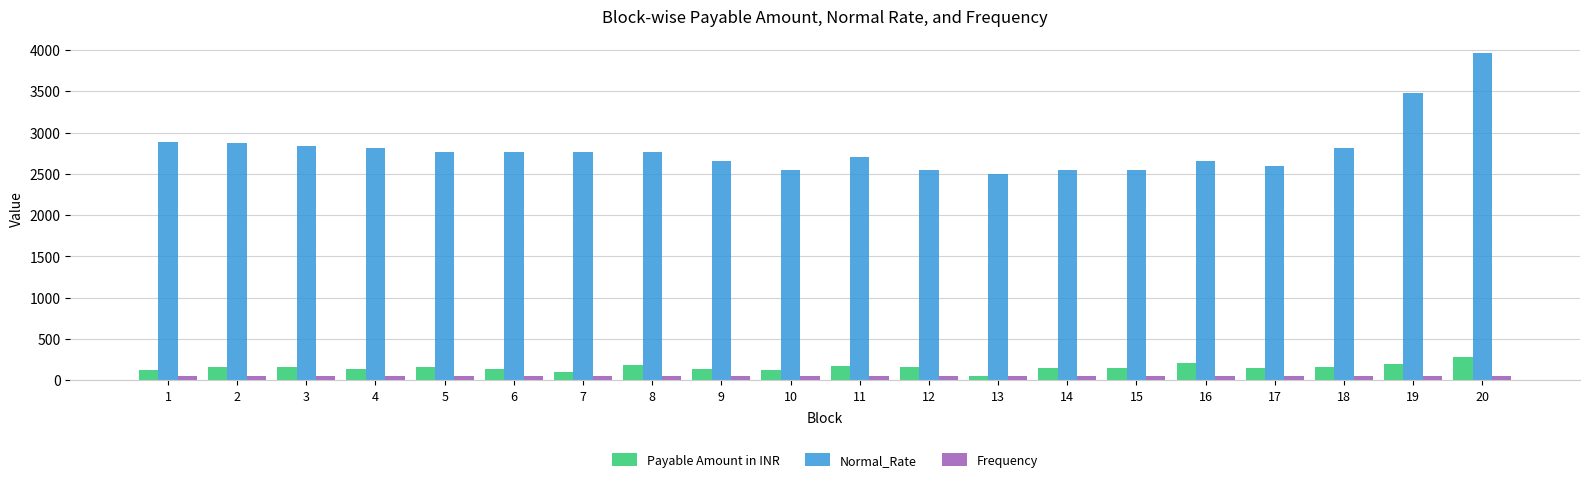

Rank the series at 20 from lowest to highest value.

Frequency, Payable Amount in INR, Normal_Rate